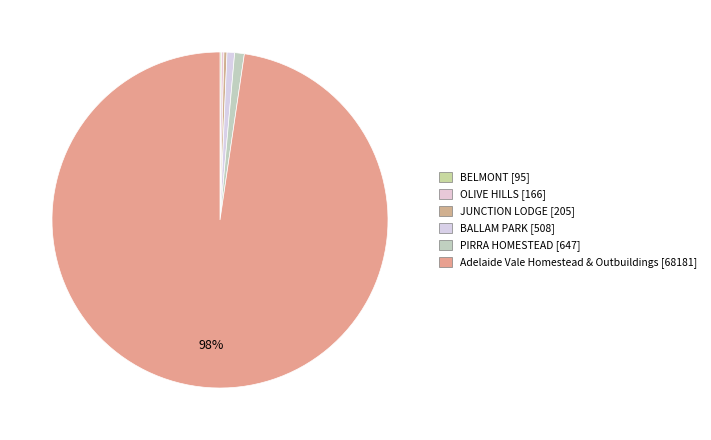

What is the ratio of the value at Adelaide Vale Homestead & Outbuildings to the value at PIRRA HOMESTEAD?

105.4